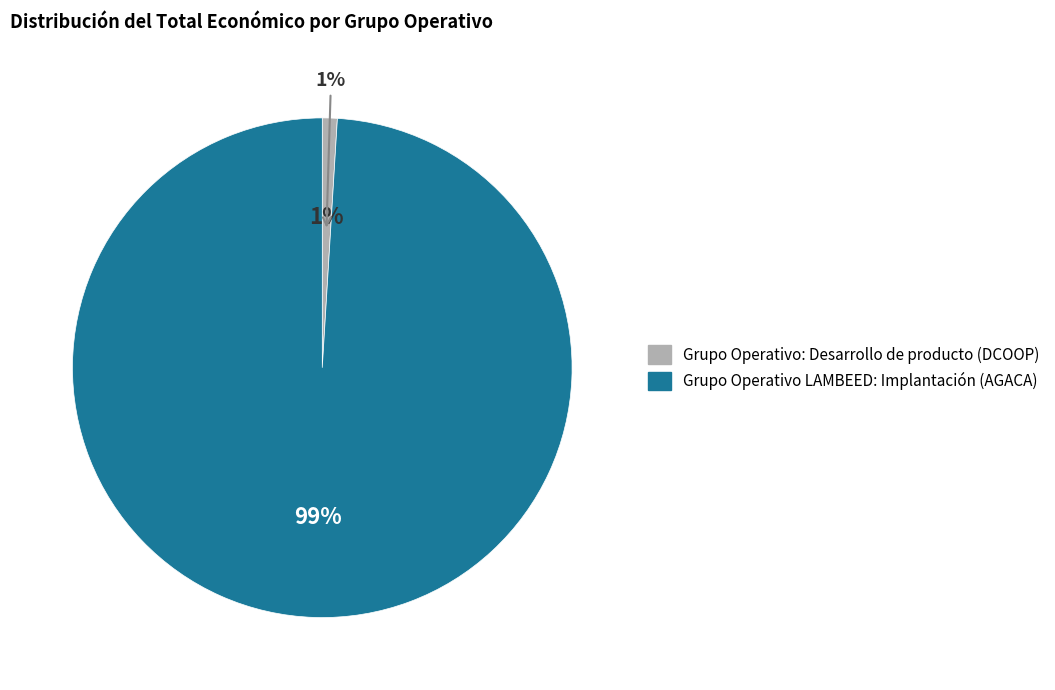

To the nearest percent, what is the difference between the largest and smallest slice percentages?

98%